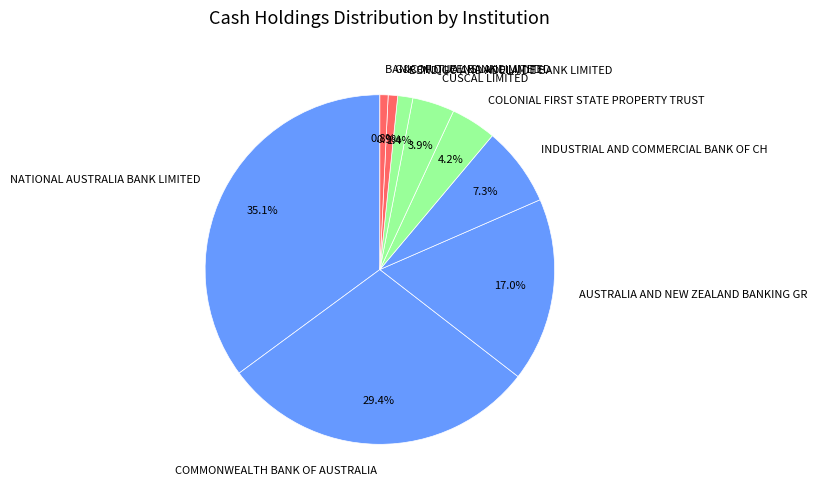

To the nearest percent, what is the average slice percentage?

11%